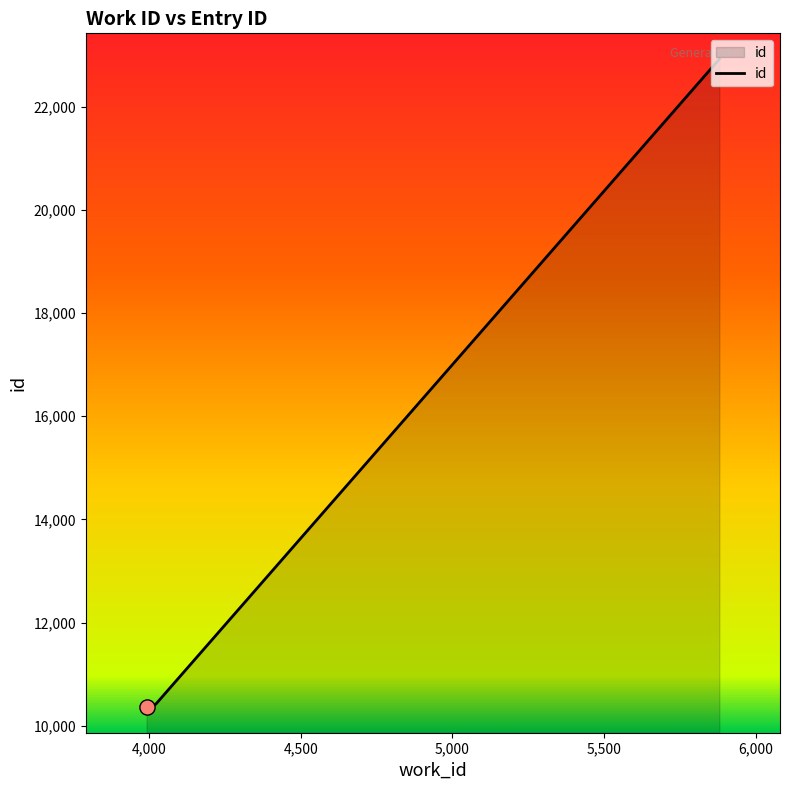

What is the sum of all values?

64443